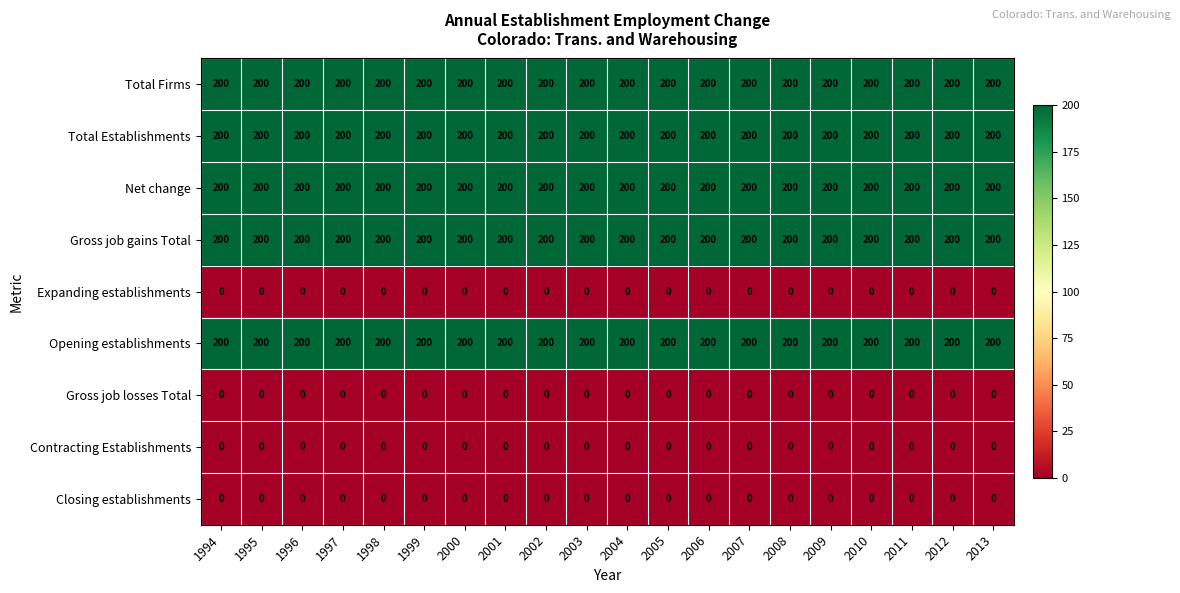

What is the sum of all Net change values?

4000